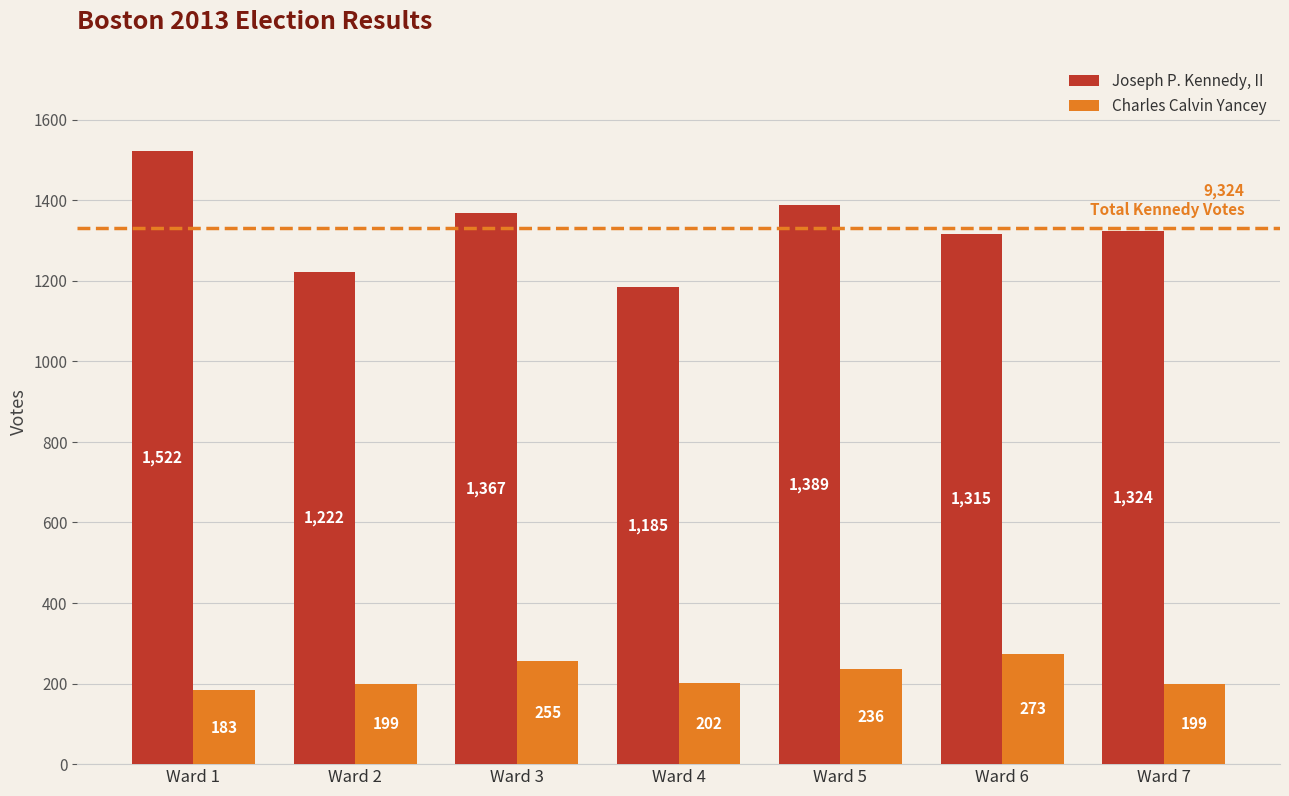

What is the total value across all series at Ward 6?

1588